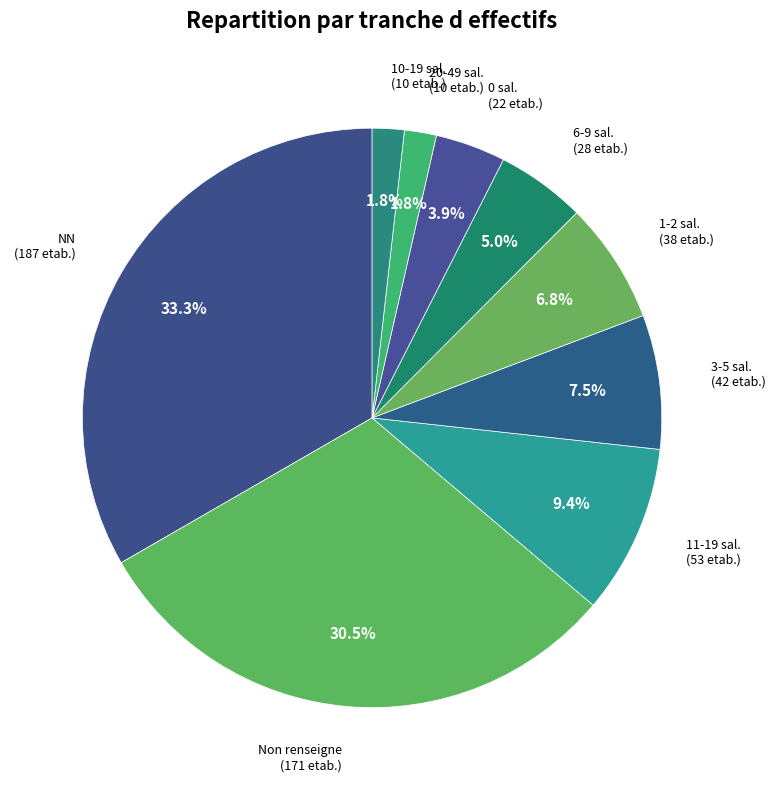

How many segments does this pie chart have?

9